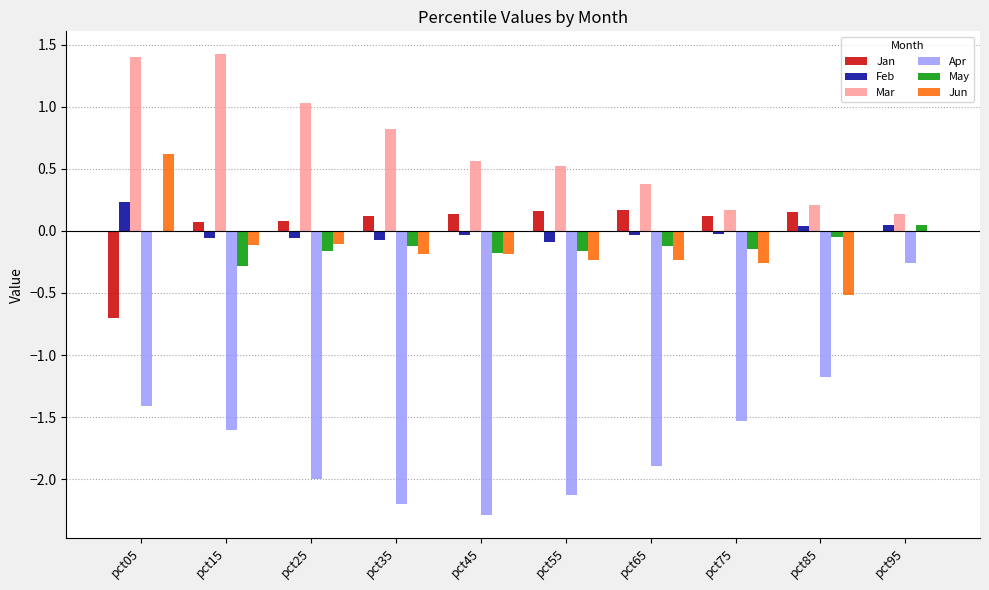

Count the number of data series in this chart.

6